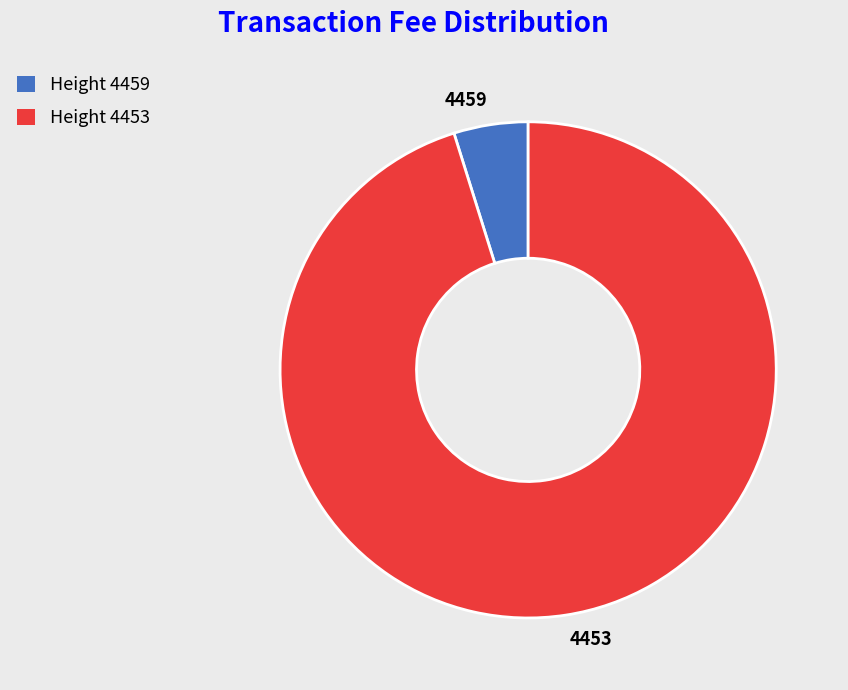

Is the sum of 4453 and 4459 greater than half?

Yes